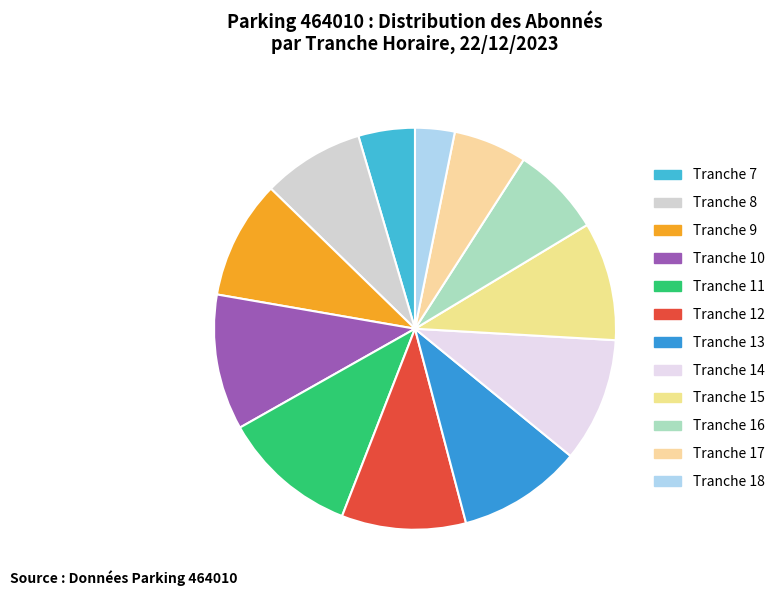

Is the sum of Tranche 17 and Tranche 14 greater than half?

No